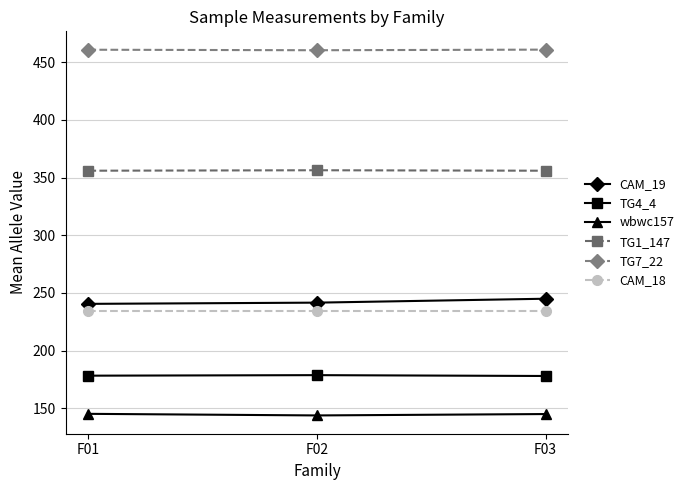

What is the value of the CAM_19 point at the 3rd from the left?

245.0